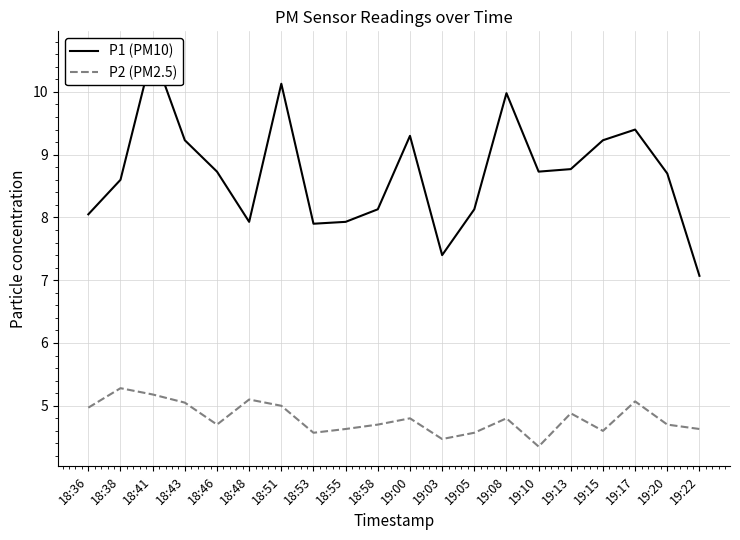

How many interior local peaks does the P1 (PM10) series have?

5